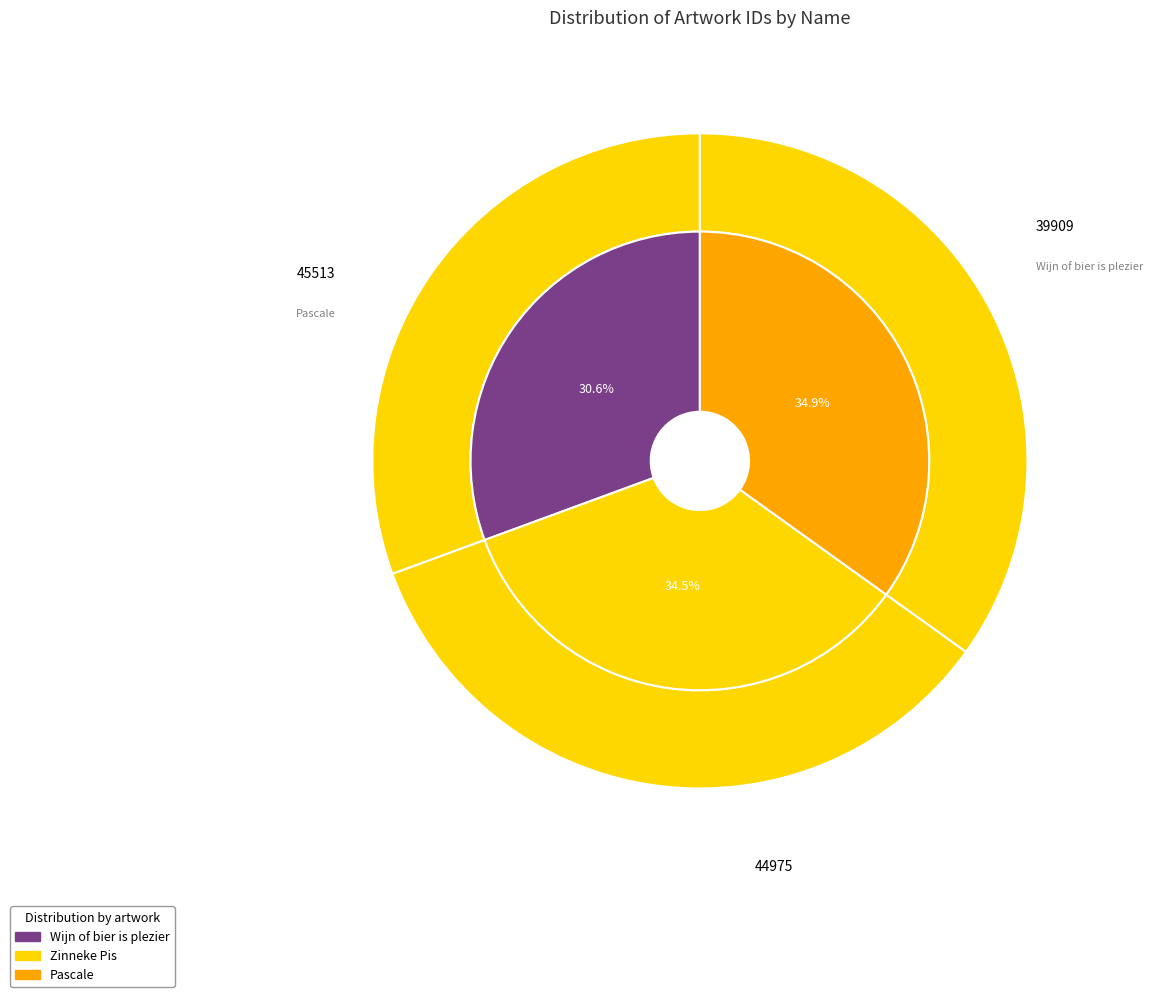

True or false: Zinneke Pis accounts for 24% of the total.

False